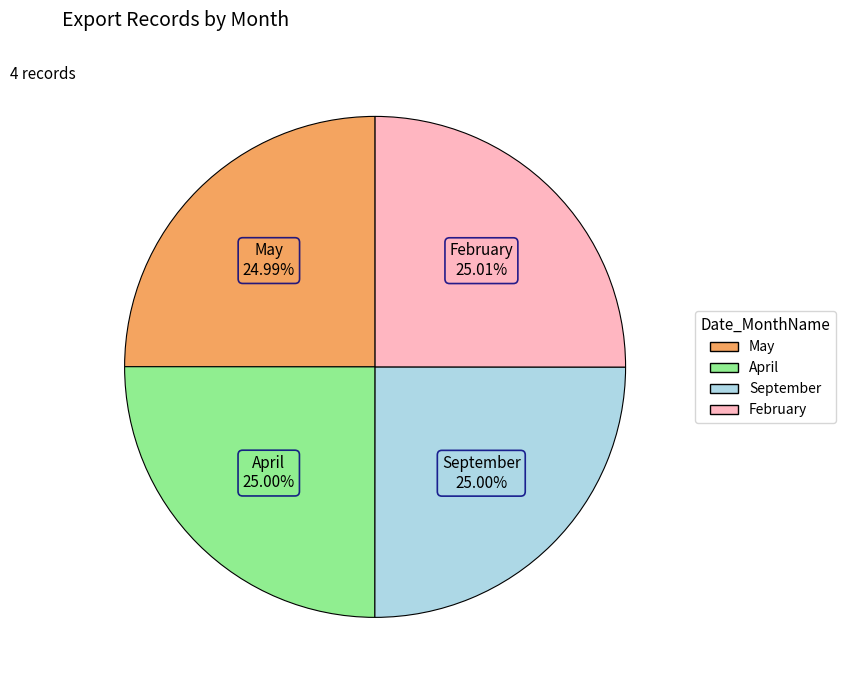

To the nearest percent, what percentage of the pie is May?

25%